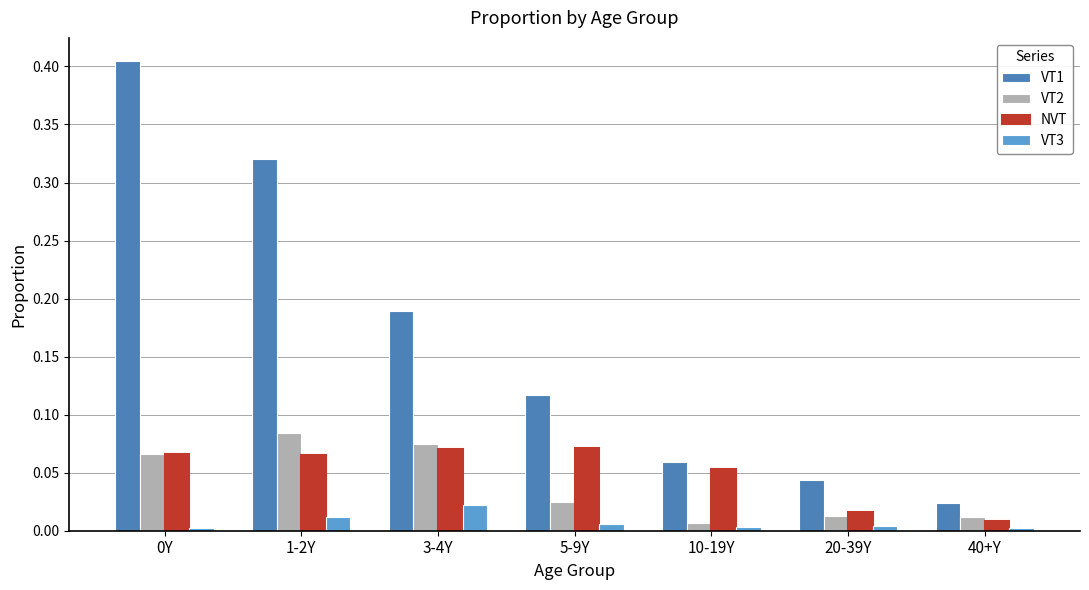

Which series has the widest spread of values?

VT1